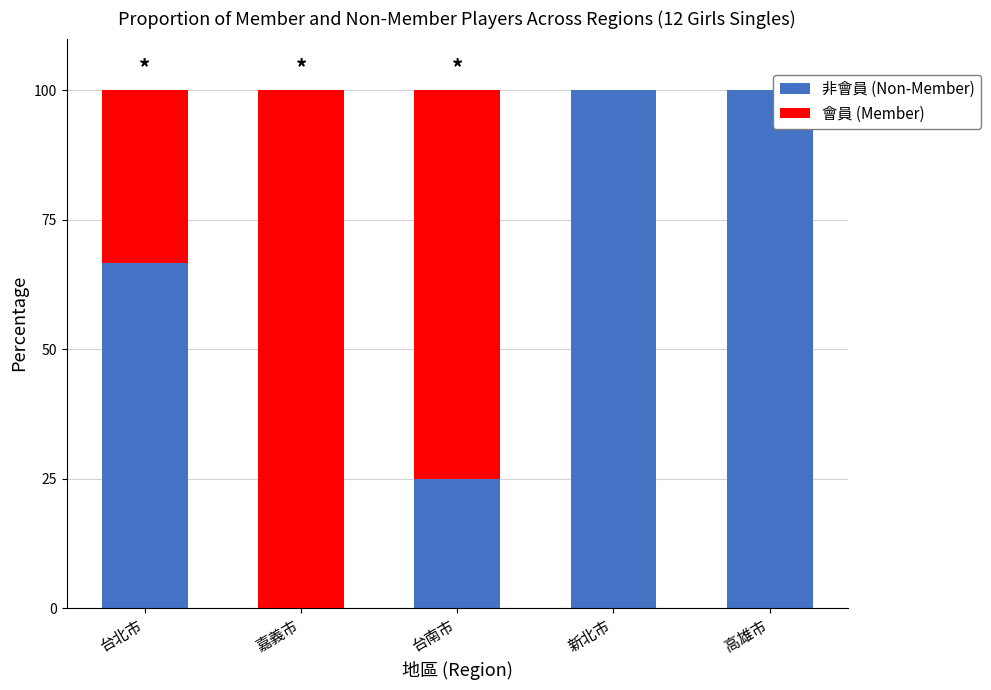

What is the total value across all series at 台南市?

100.0